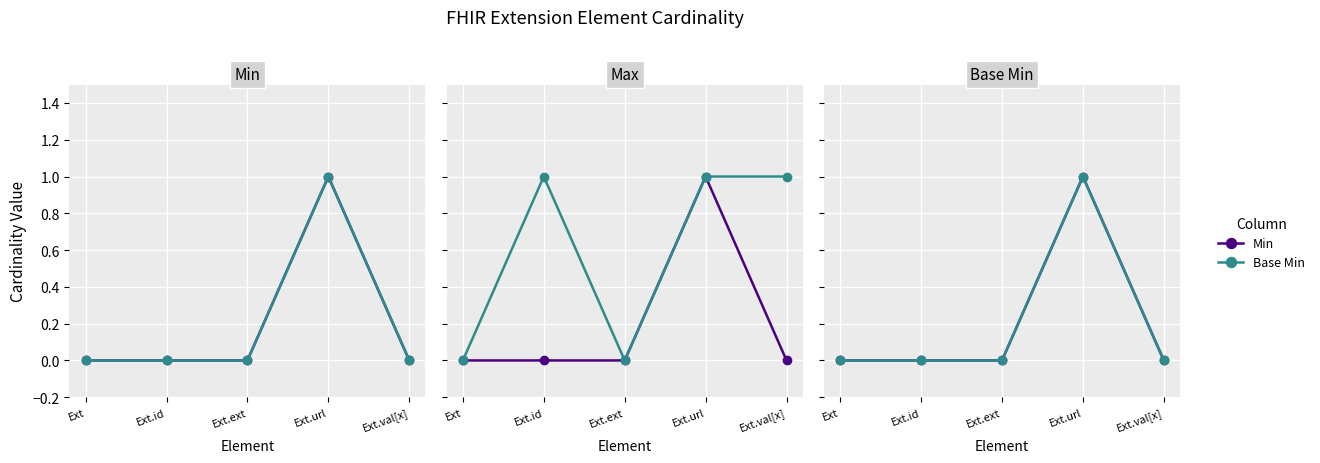

How many categories are shown in the chart?

5